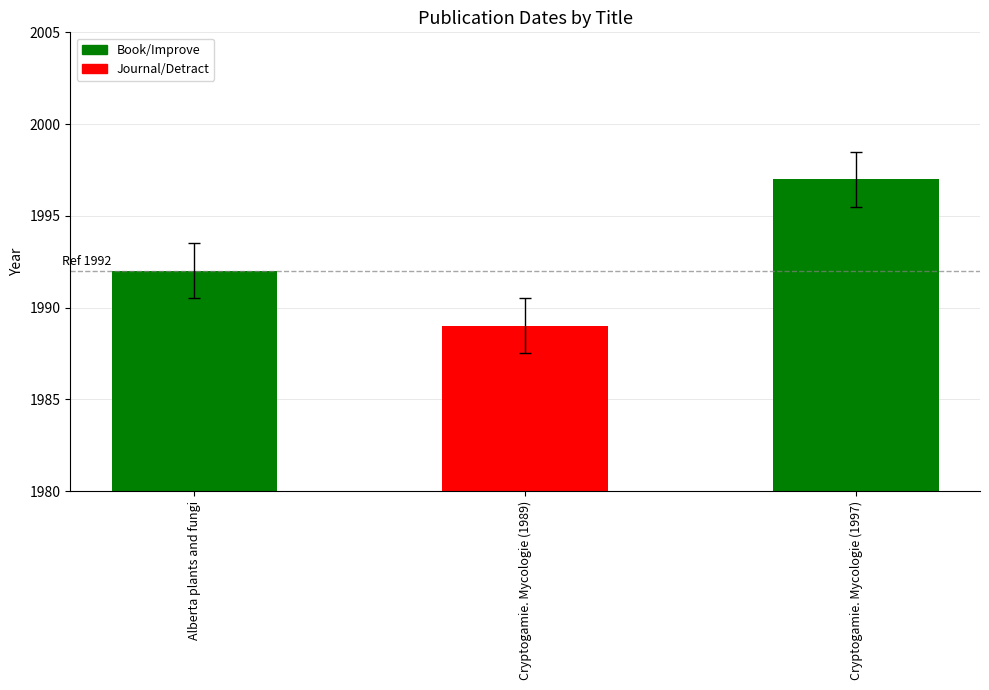

Read the value at Alberta plants and fungi.

1992